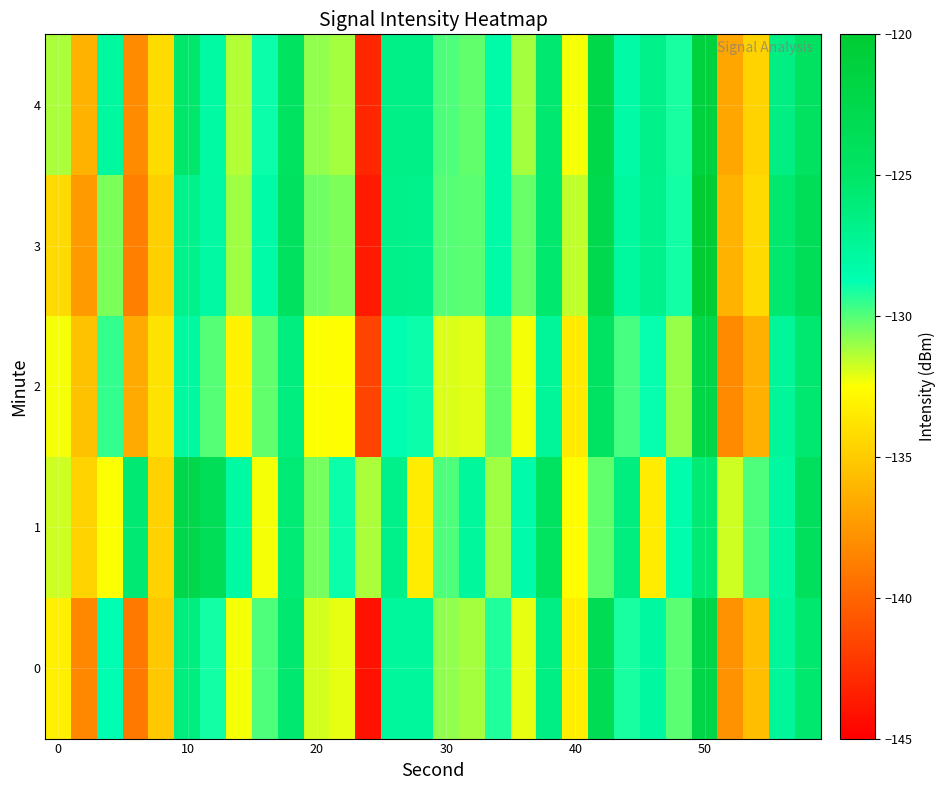

At how many categories does at least one series exceed -129?

21